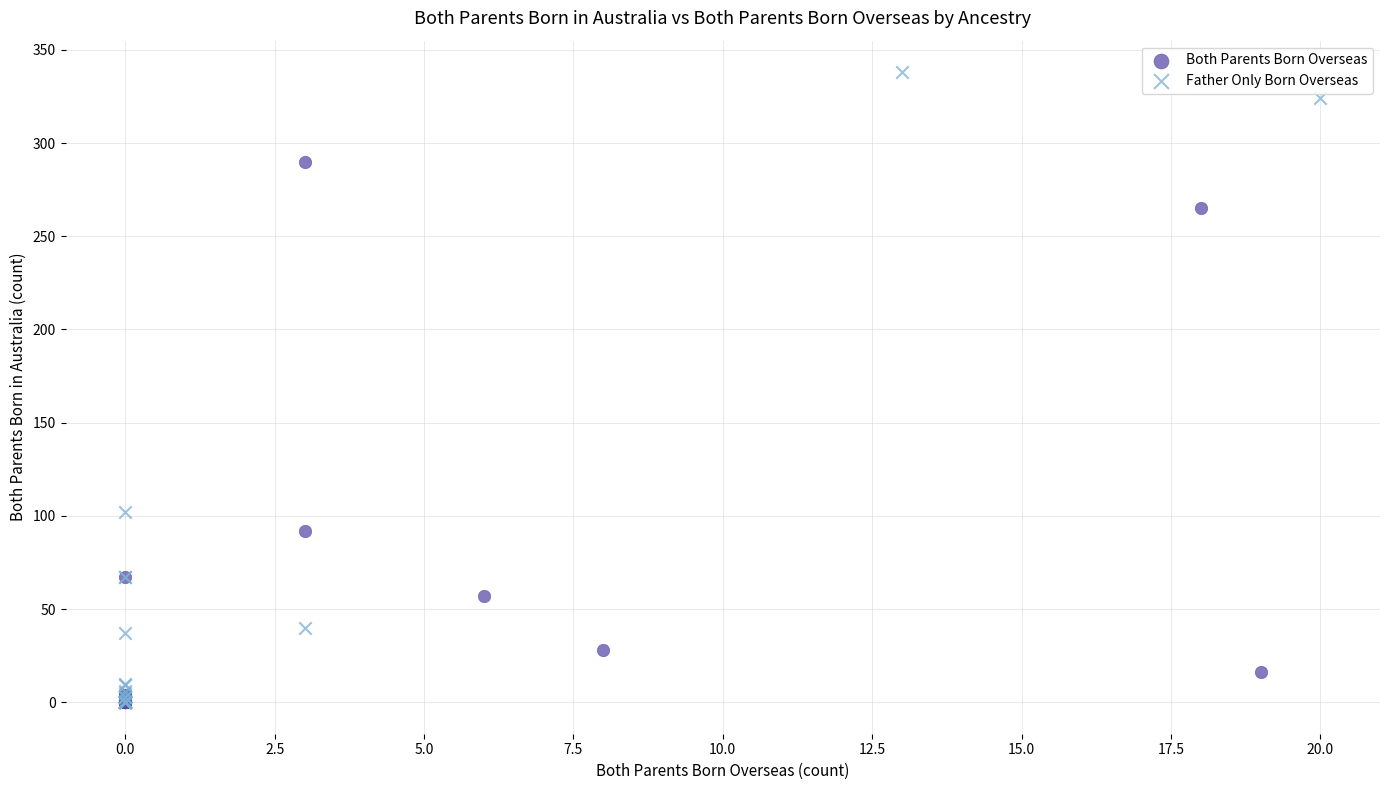

Which series contains the highest Y value?

Father Only Born Overseas